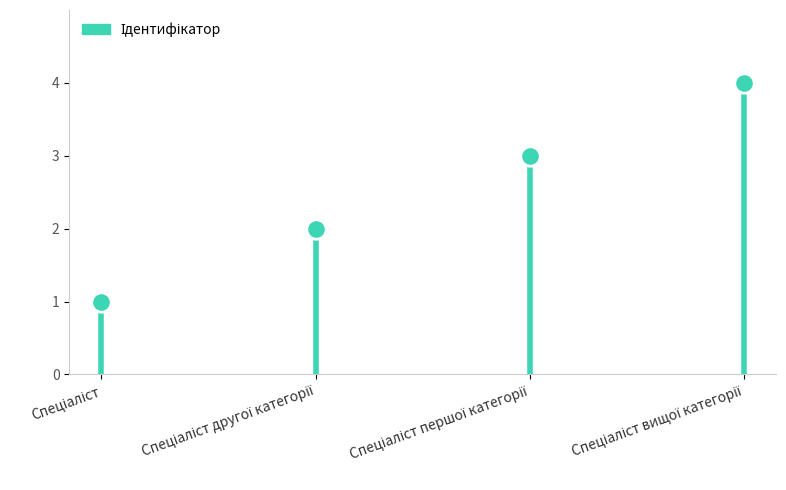

What is the label of the 2nd point from the left?

Спеціаліст другої категорії